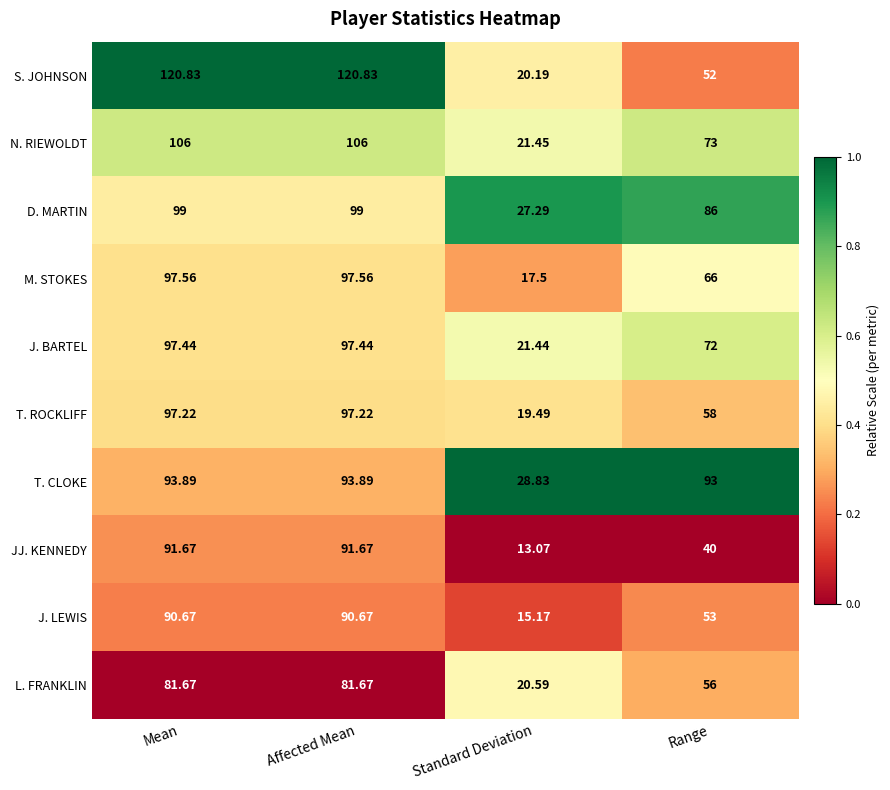

Where is J. BARTEL nearest to the value 59?

Range